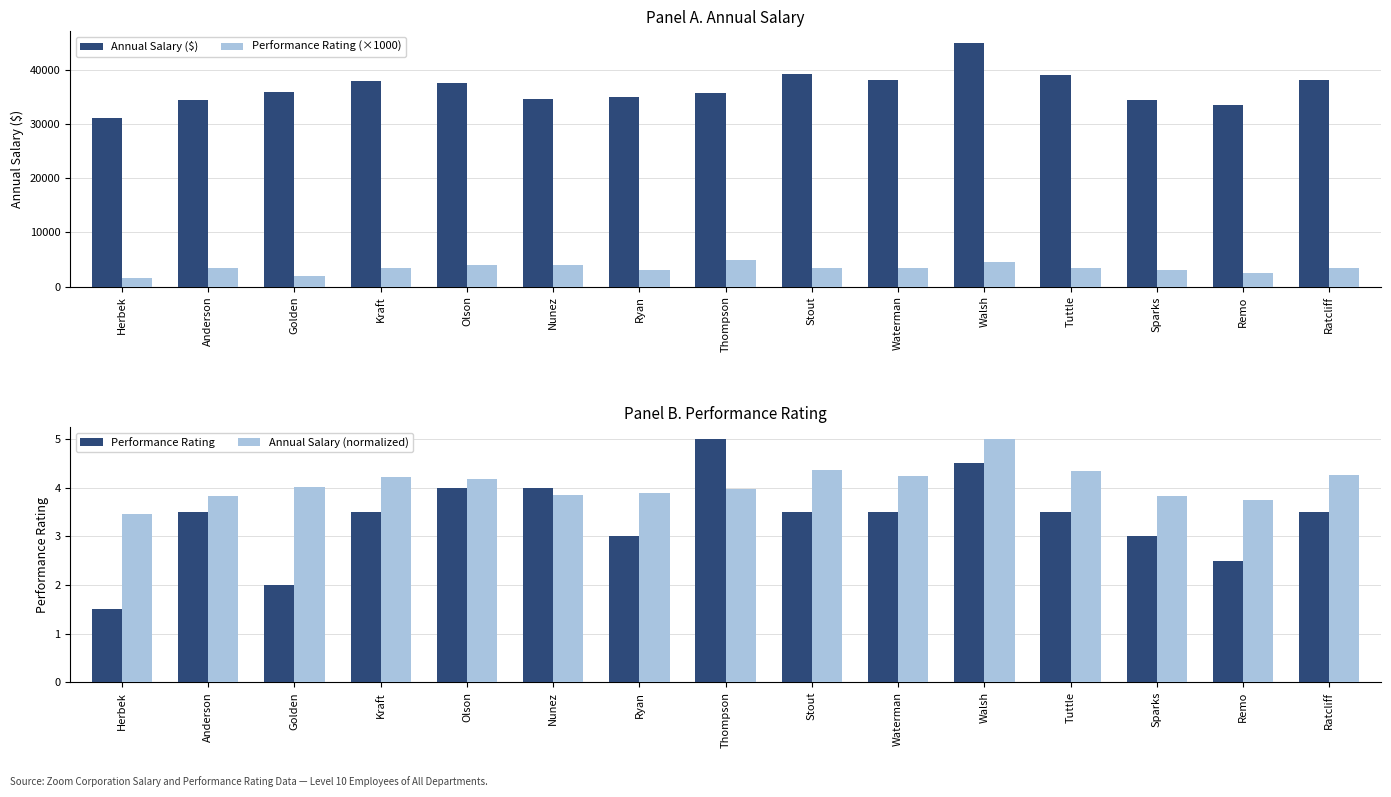

What is the average value of the Annual Salary (normalized) series?

4.1